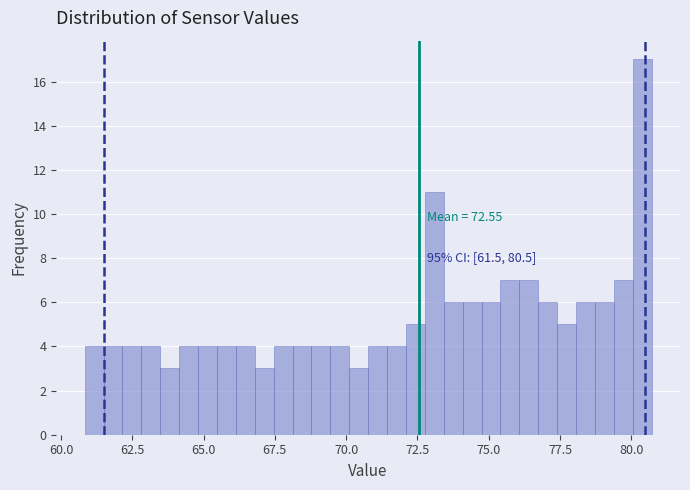

Around what value on the x-axis is the tallest bar? Give the approximate position of its centre, as read against the axis.

80.5